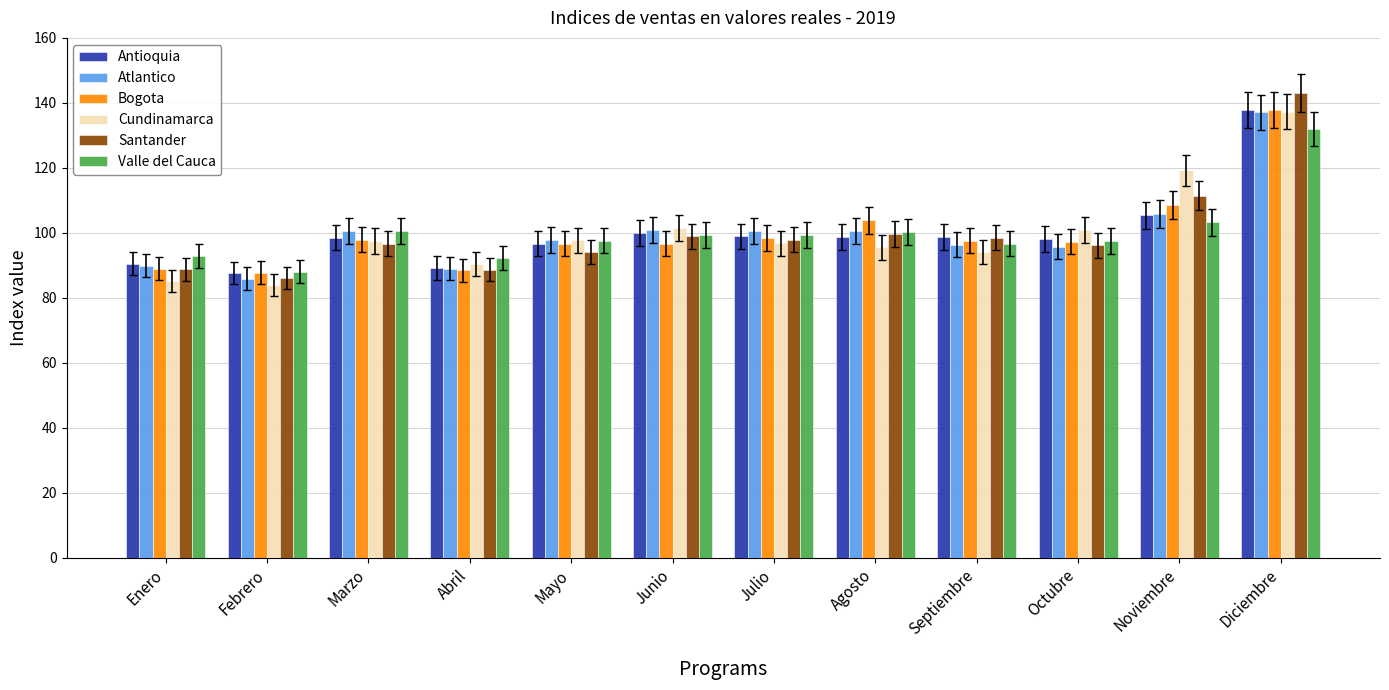

True or false: Antioquia has a value of 166.0 at Junio.

False